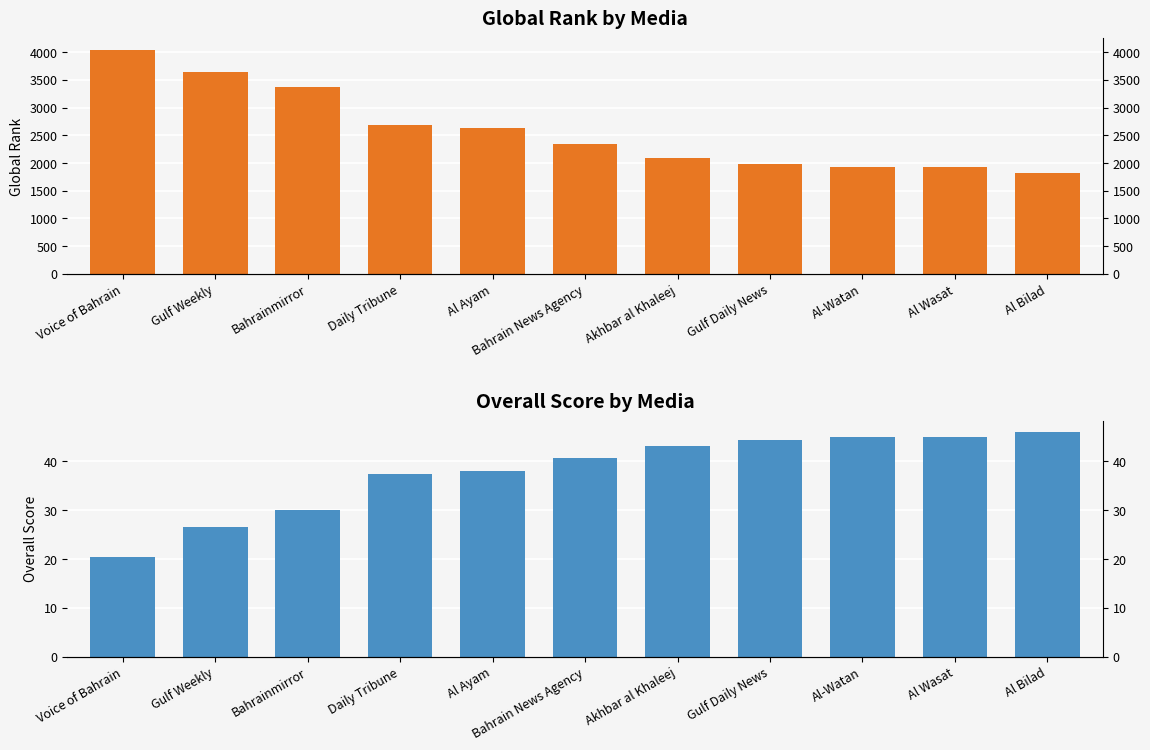

What is the label of the 11th bar from the right?

Voice of Bahrain